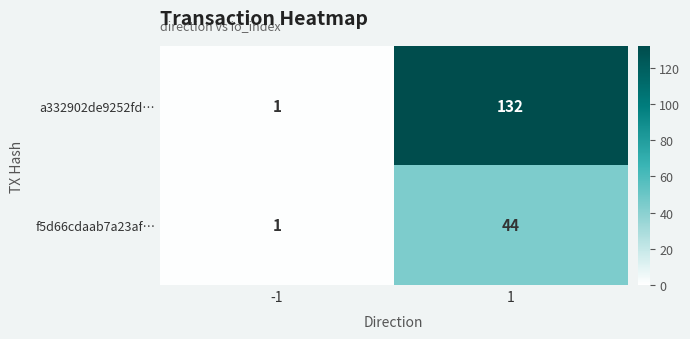

What is the approximate value of f5d66cdaab7a23af… at 1, to the nearest 10?

40